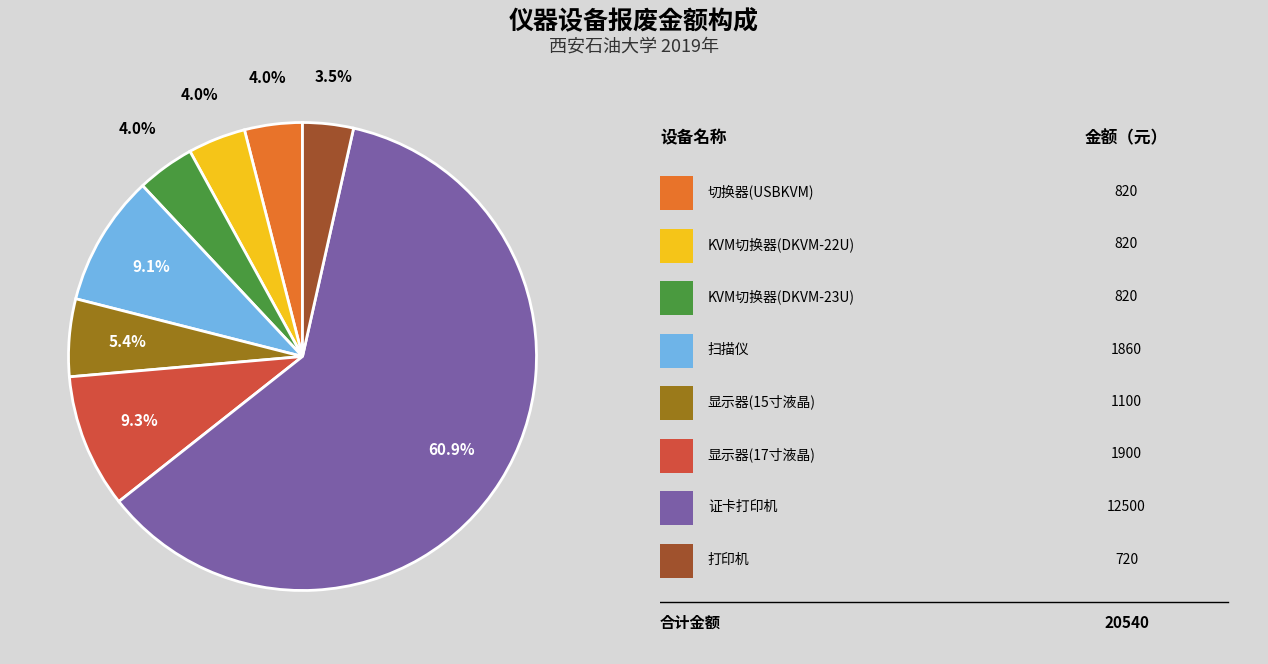

Does any single category account for the majority?

Yes